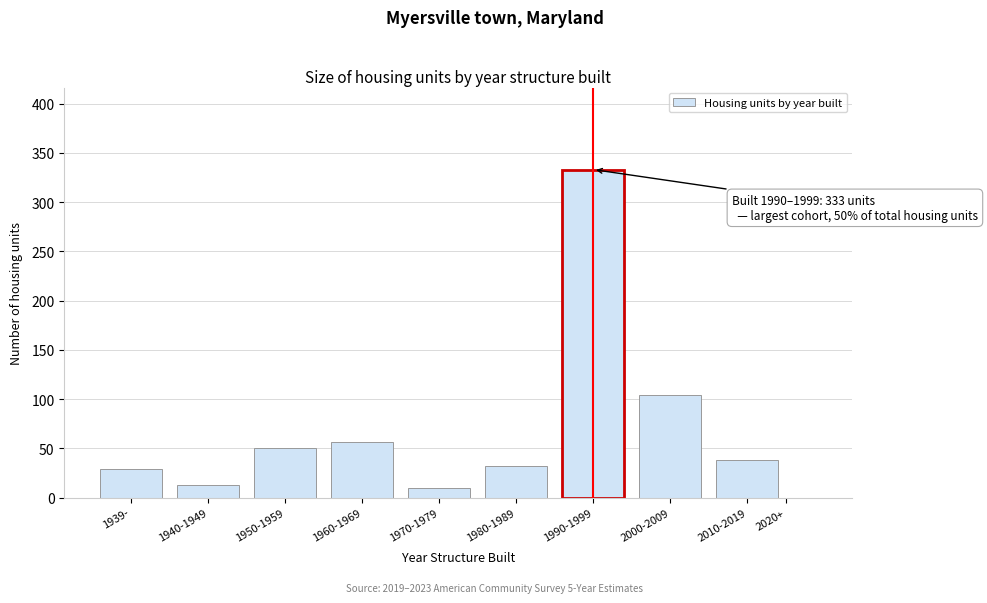

Reading left to right, extract all data points from this chart.

1939-=29	1940-1949=13	1950-1959=50	1960-1969=56	1970-1979=10	1980-1989=32	1990-1999=333	2000-2009=104	2010-2019=38	2020+=0